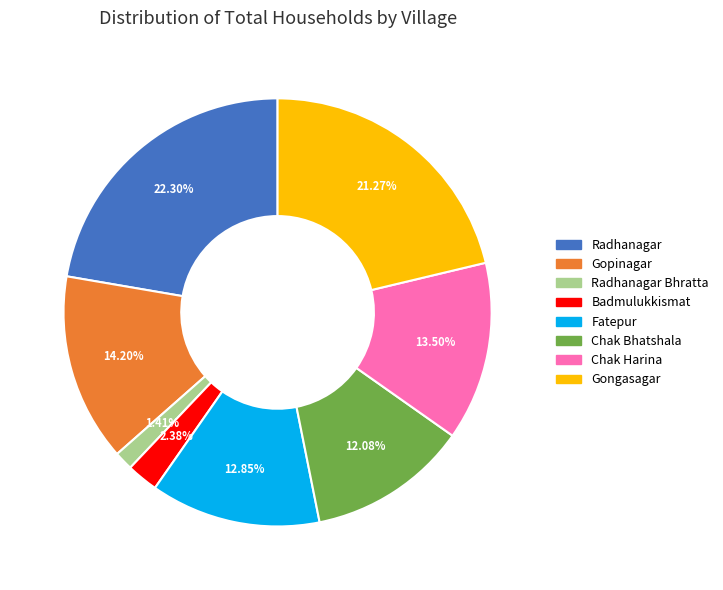

Is there any slice that represents more than half of the pie?

No